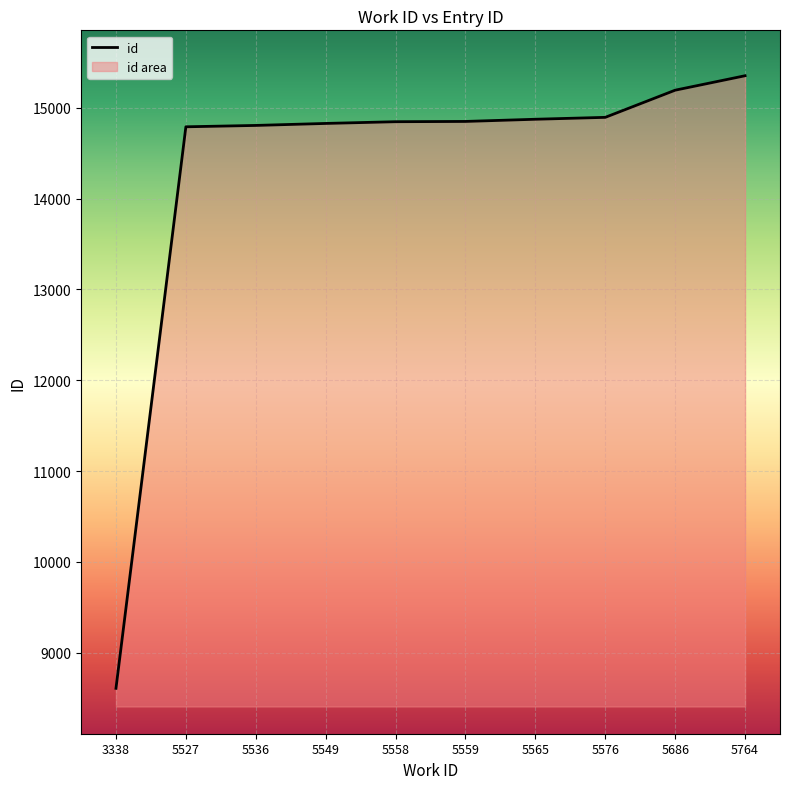

Which label corresponds to the largest value in the chart?

5764